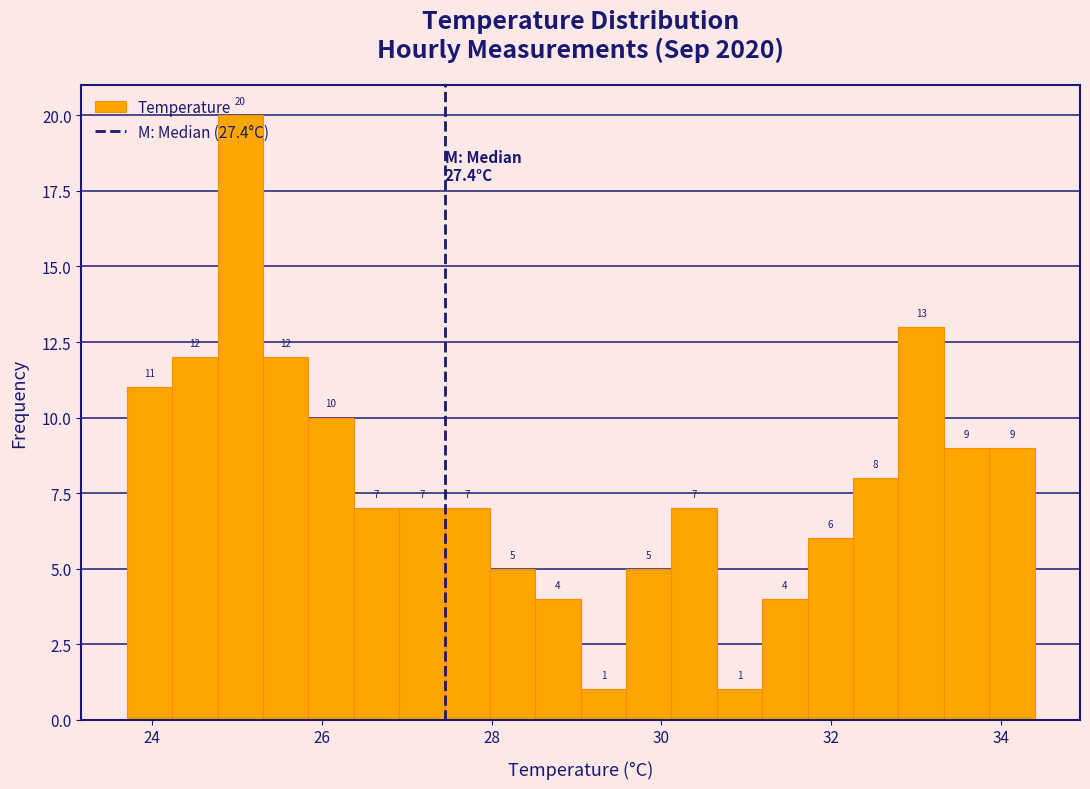

Around what value on the x-axis is the tallest bar? Give the approximate position of its centre, as read against the axis.

25.0